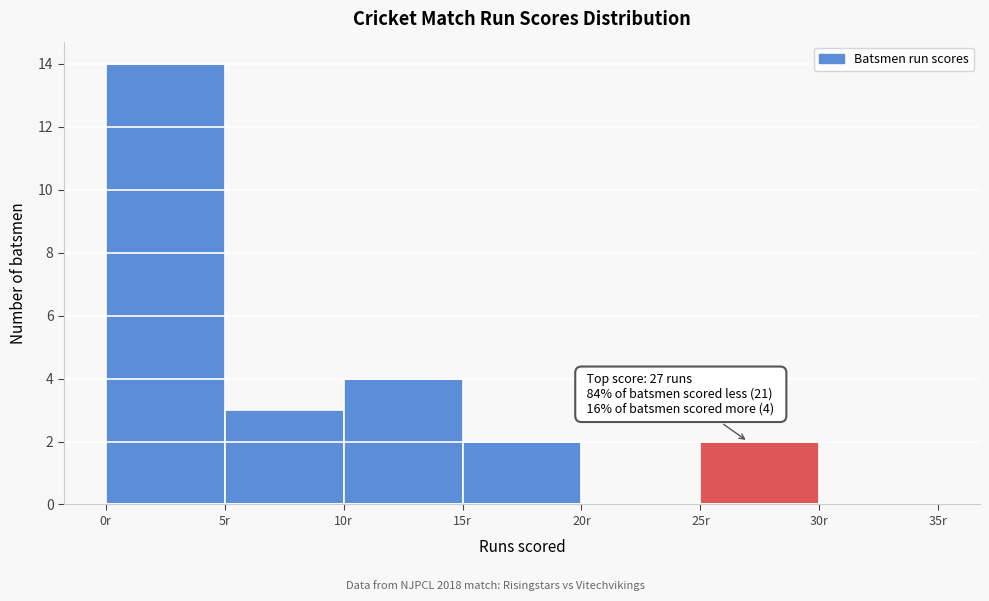

Over which range of the x-axis is the bar tallest?

0 to 5